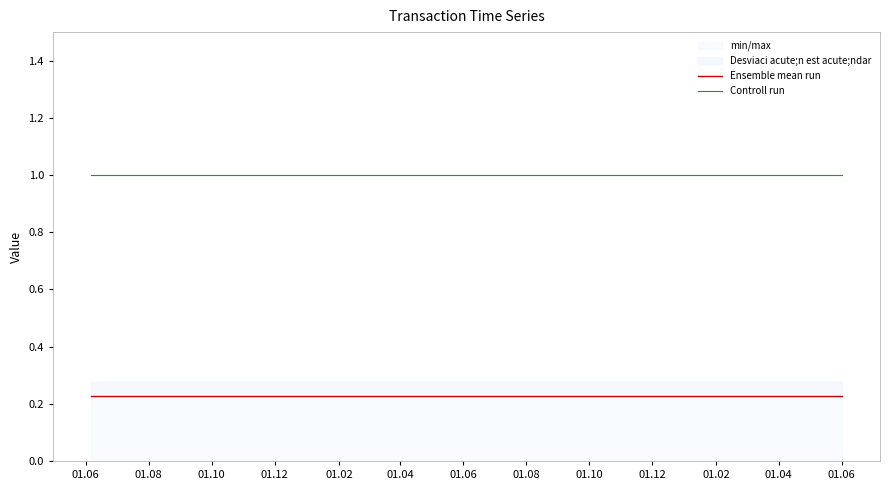

List the series in order of their overall mean, highest first.

Controll run, Ensemble mean run